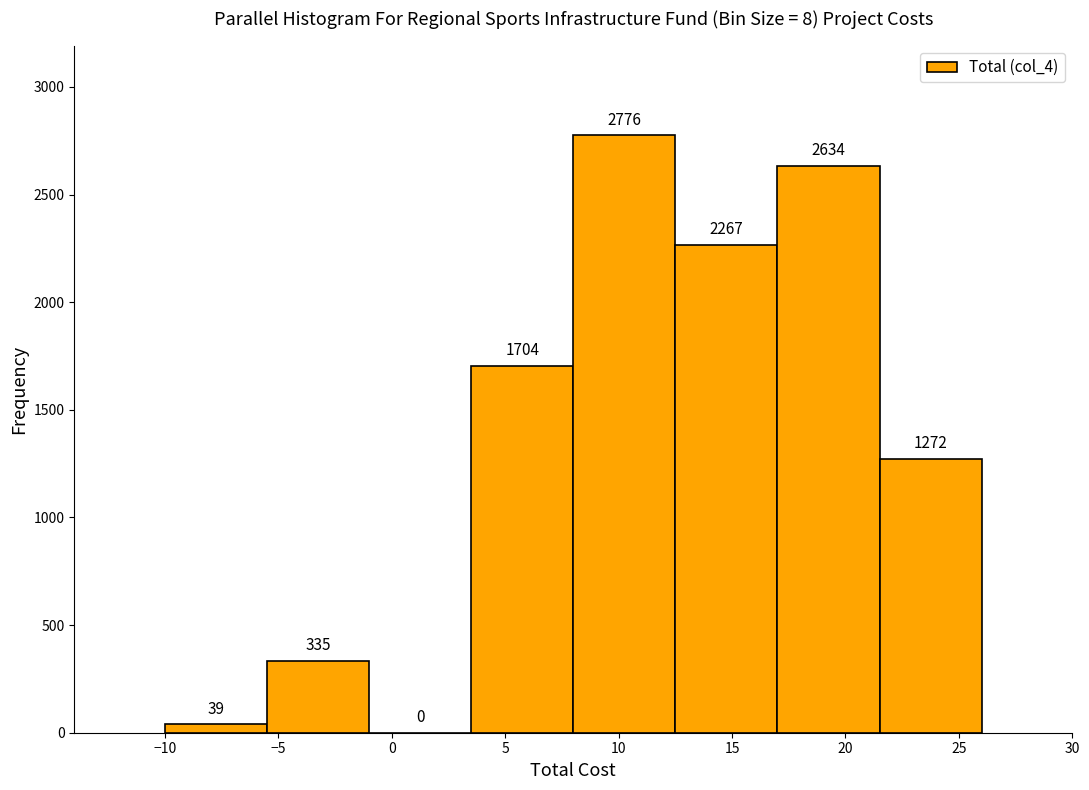

Reading left to right, transcribe this chart: for each bar, give the range it covers on the x-axis and its height.

-10.0 to -5.5: 39
-5.5 to -1.0: 335
-1.0 to 3.5: 0
3.5 to 8.0: 1704
8.0 to 12.5: 2776
12.5 to 17.0: 2267
17.0 to 21.5: 2634
21.5 to 26.0: 1272